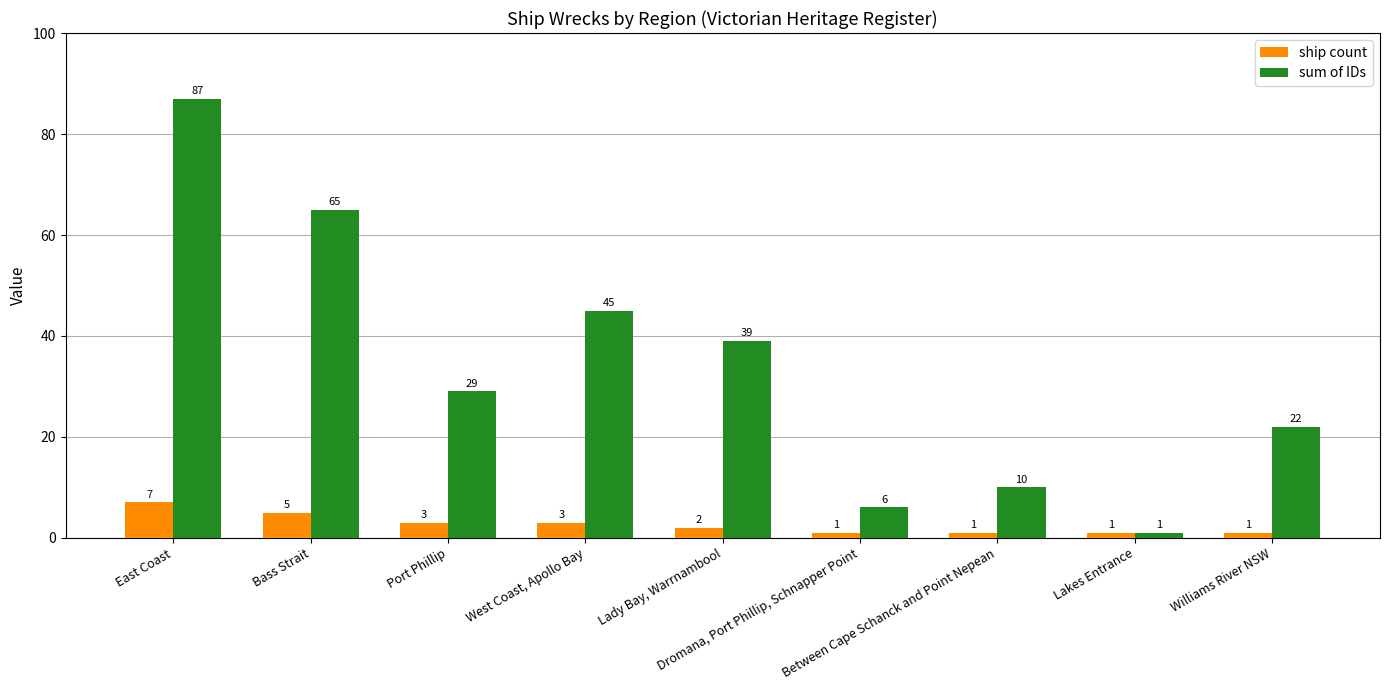

How many bars are there in total?

18